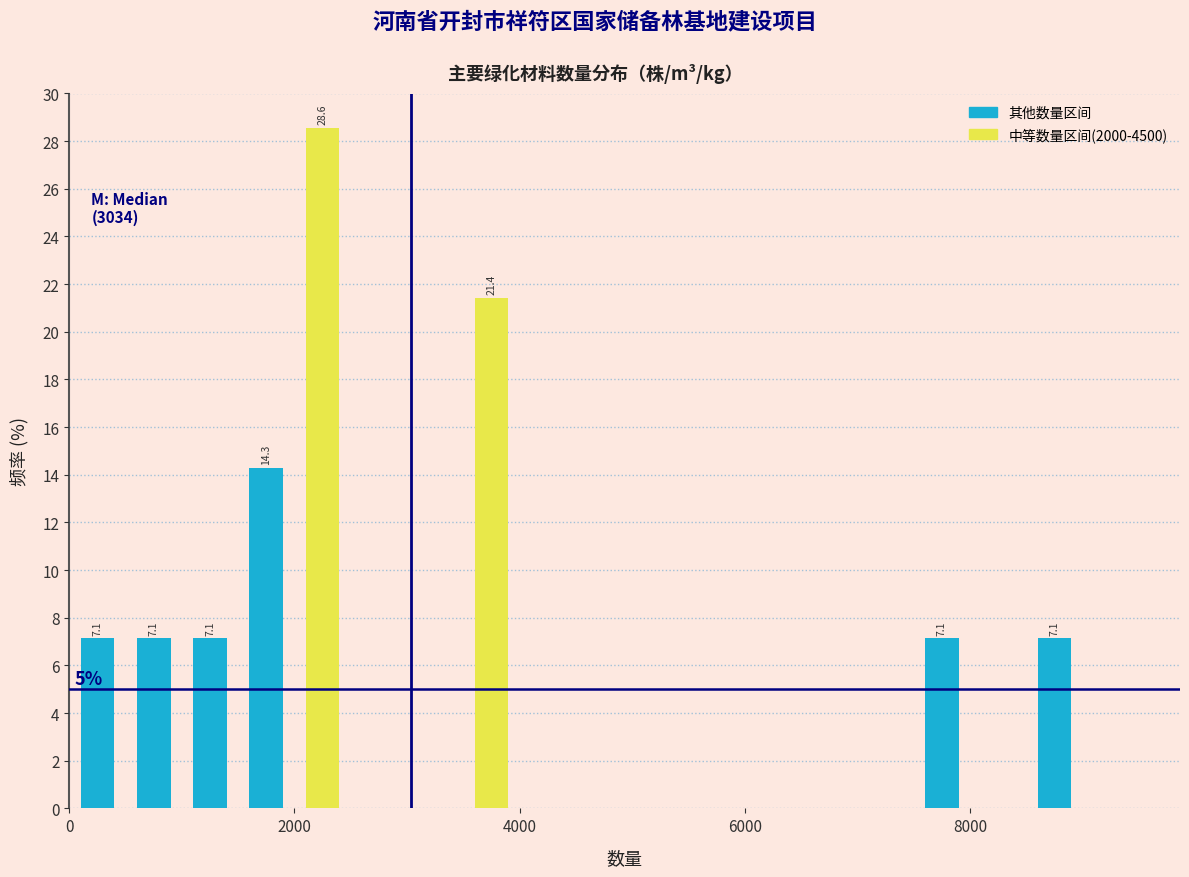

Around what value on the x-axis is the tallest bar? Give the approximate position of its centre, as read against the axis.

2200